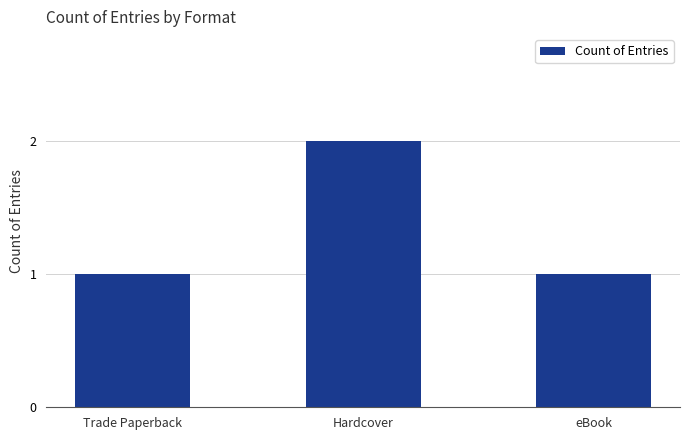

Reading right to left, transcribe all the data shown in this chart.

1	2	1